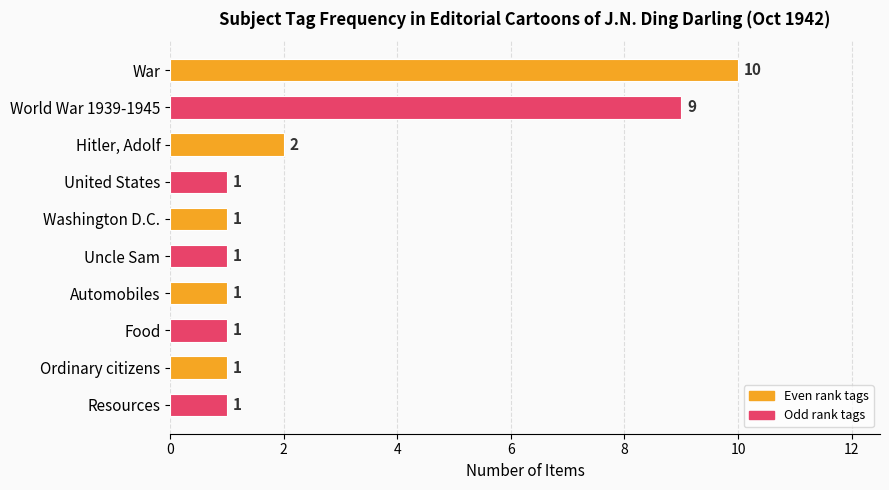

What is the difference between the second highest and second lowest values?

8